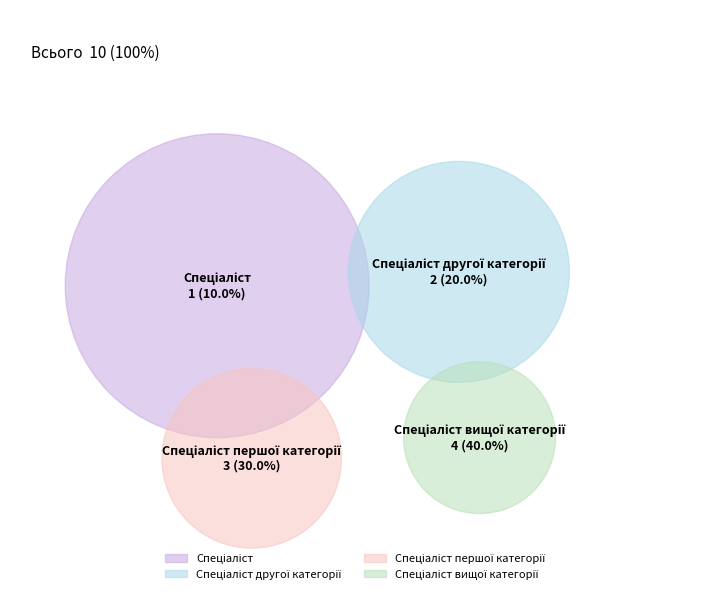

What is the ratio of the value at Спеціаліст вищої категорії to the value at Спеціаліст другої категорії?

2.0